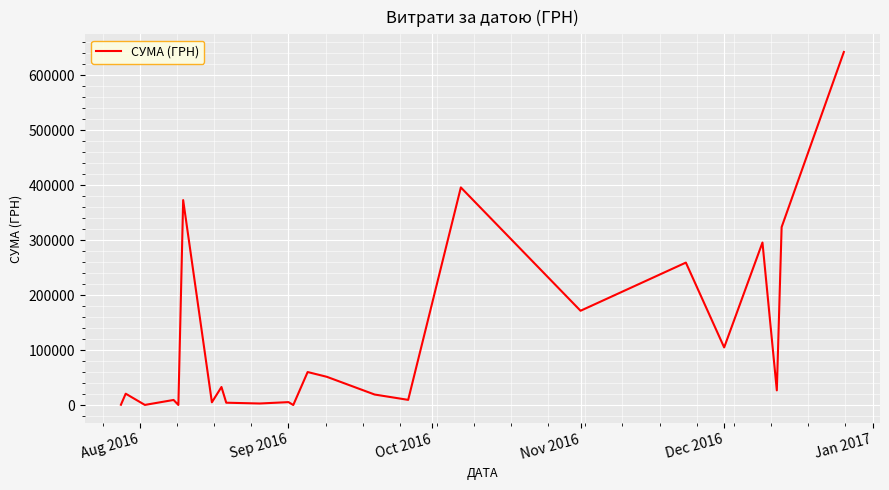

What is the greatest value displayed?

642313.1